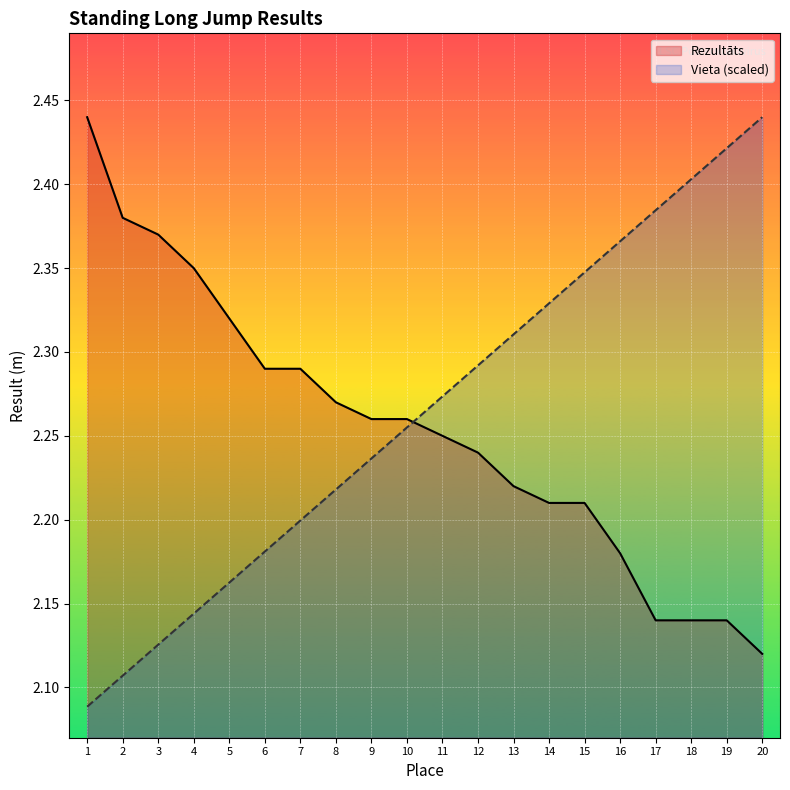

True or false: Rezultāts has more than 2 points higher than both neighbors.

False